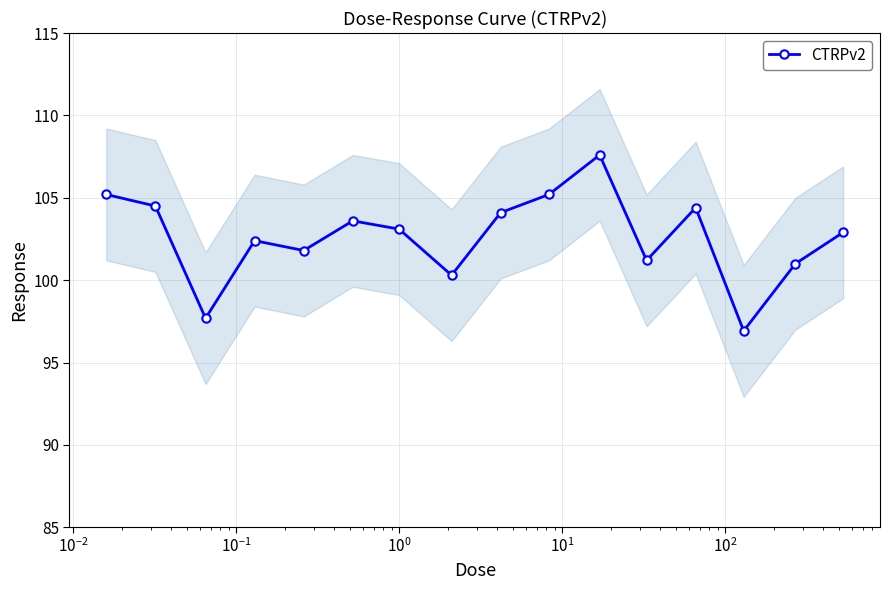

True or false: CTRPv2 has more than 1 interior local peaks.

True